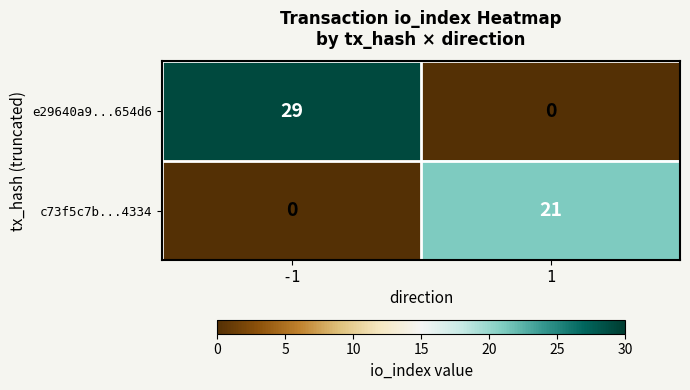

Reading right to left, extract all data points from this chart.

e29640a9...654d6: 1=0	-1=29
c73f5c7b...4334: 1=21	-1=0